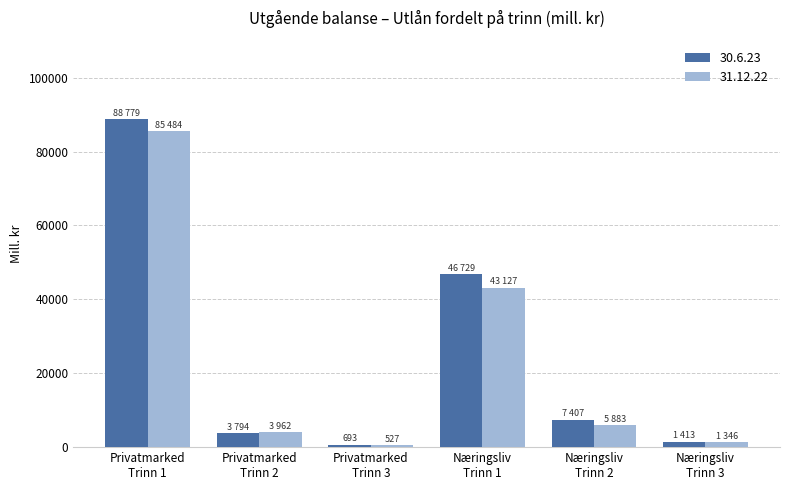

Which series has the largest range (max minus min)?

30.6.23